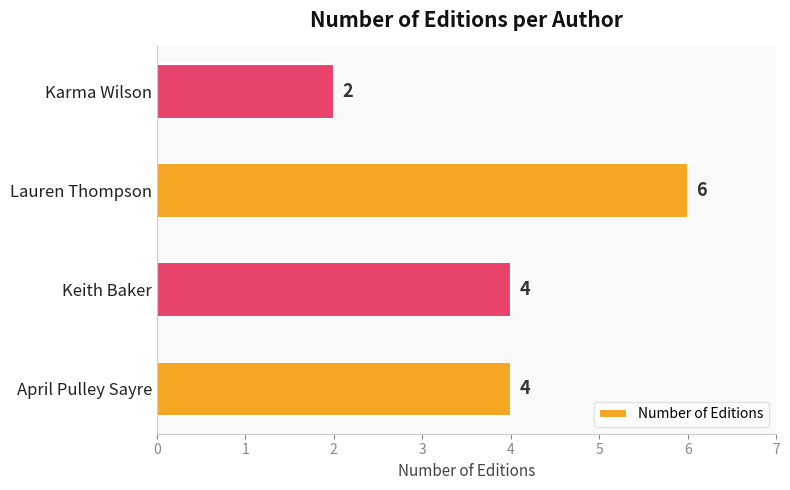

Reading bottom to top, transcribe all the data shown in this chart.

April Pulley Sayre=4	Keith Baker=4	Lauren Thompson=6	Karma Wilson=2